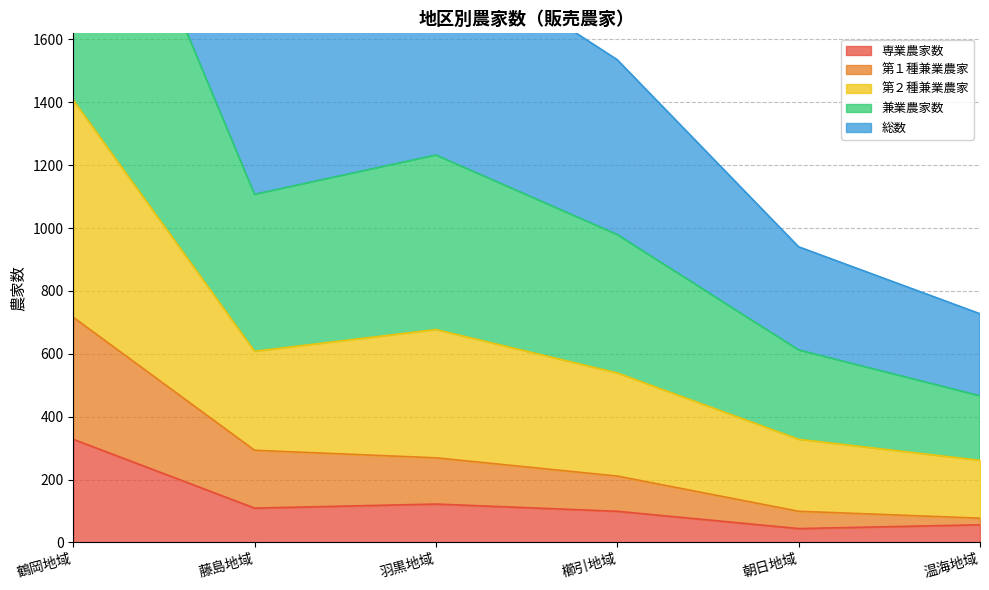

True or false: 兼業農家数 and 専業農家数 intersect in this chart.

False